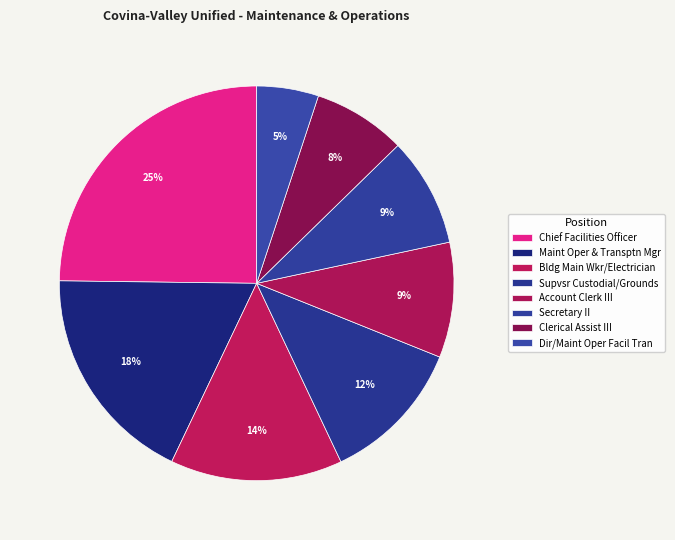

To the nearest percent, what is the combined percentage of Maint Oper & Transptn Mgr and Secretary II?

27%